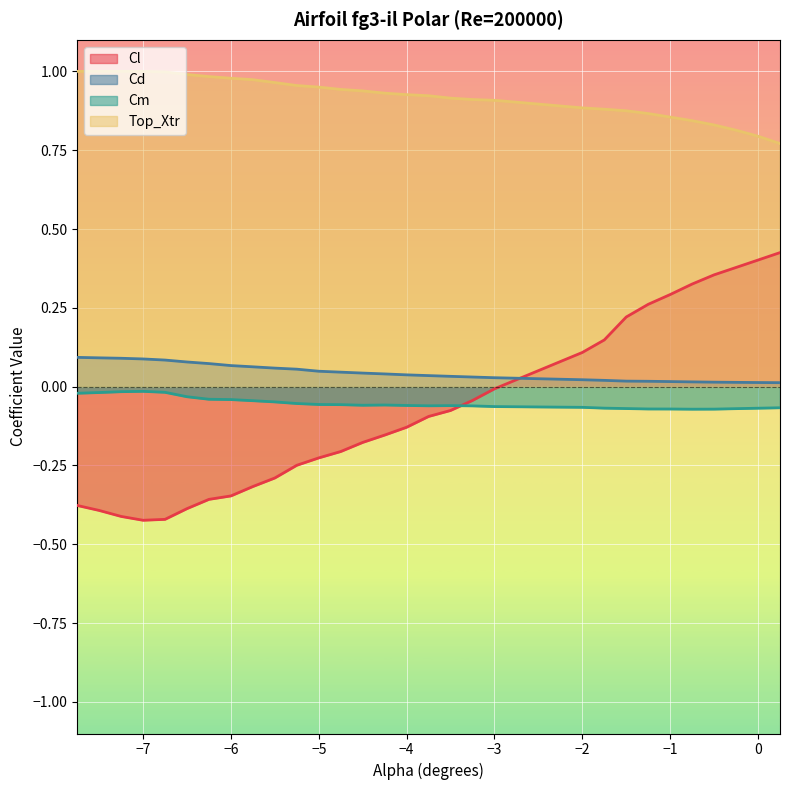

Which series changed the most between -6.0 and -0.75?

Cl